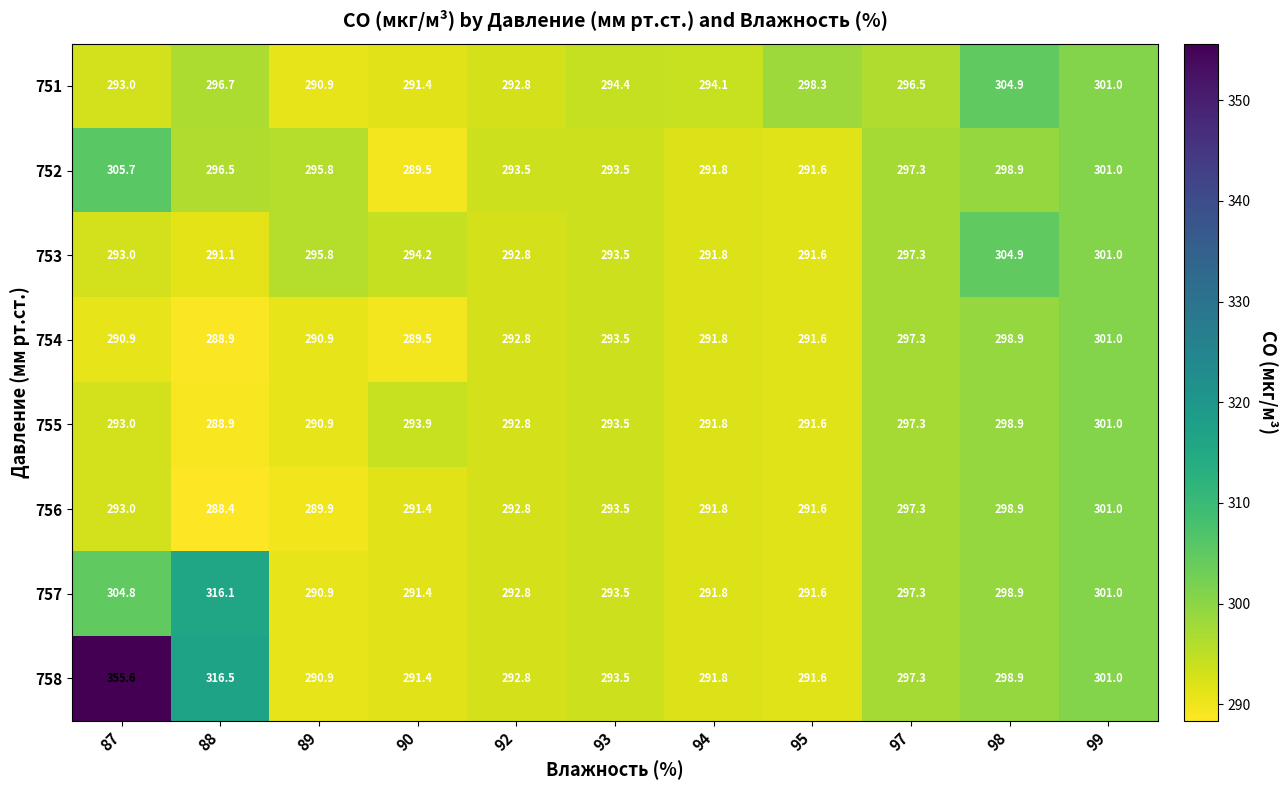

What is the difference between the highest and lowest values at 98?

6.0